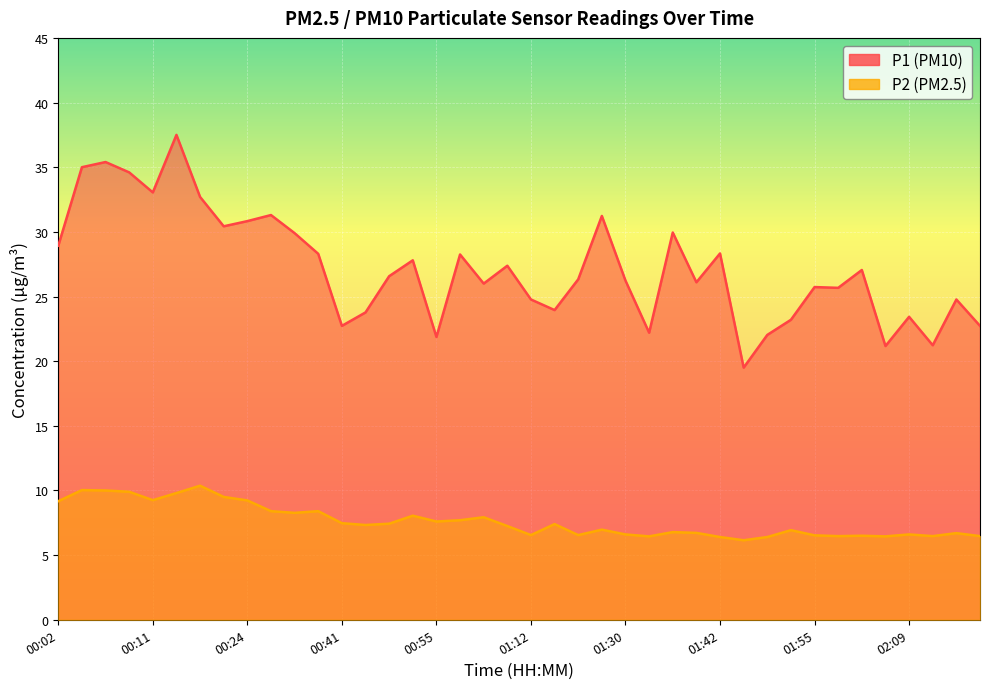

What is the value of the P2 point at the 18th from the left?

7.7